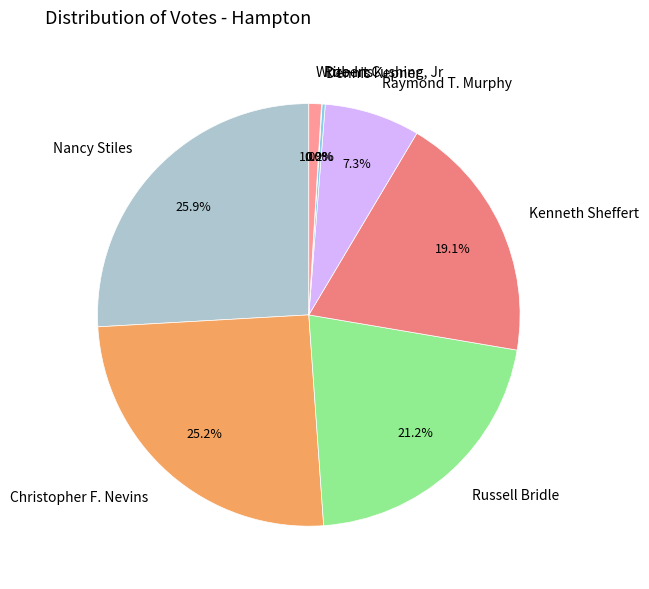

Is there a majority slice in this chart?

No